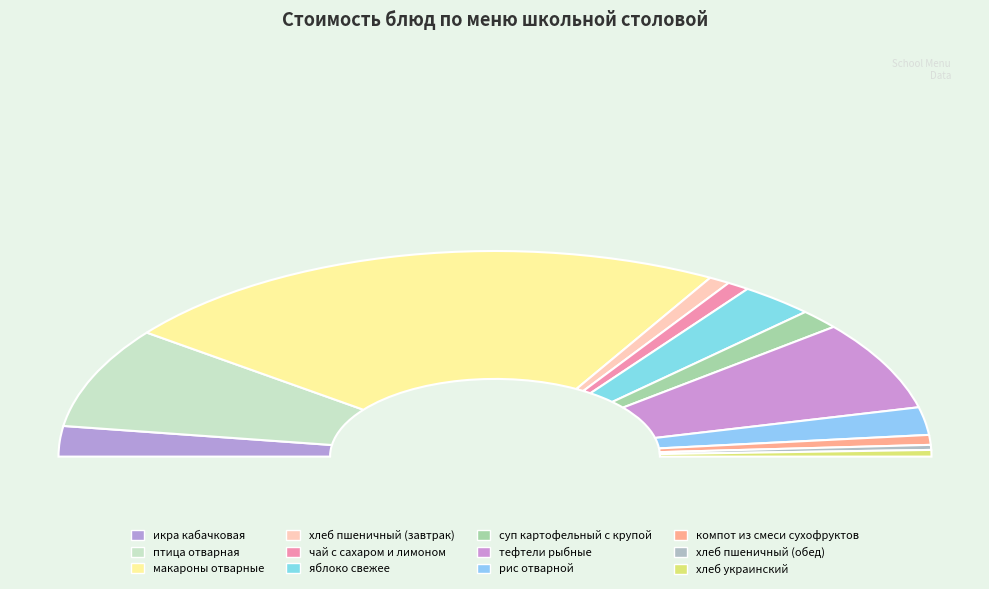

The тефтели рыбные slice represents 14% of the pie. True or false?

True